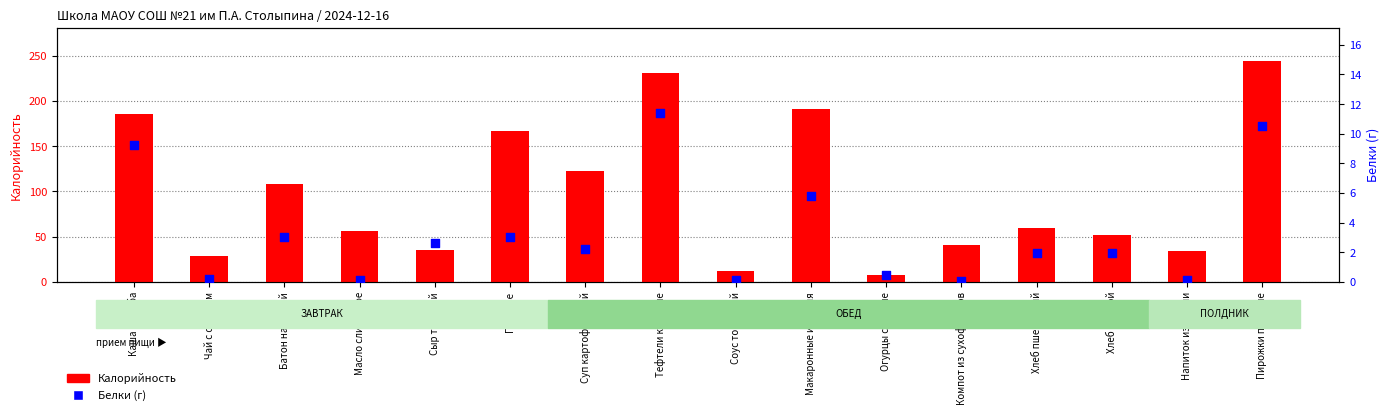

Is the value of Калорийность at Компот из сухофруктов greater than the value of Белки at Напиток из вишни?

Yes